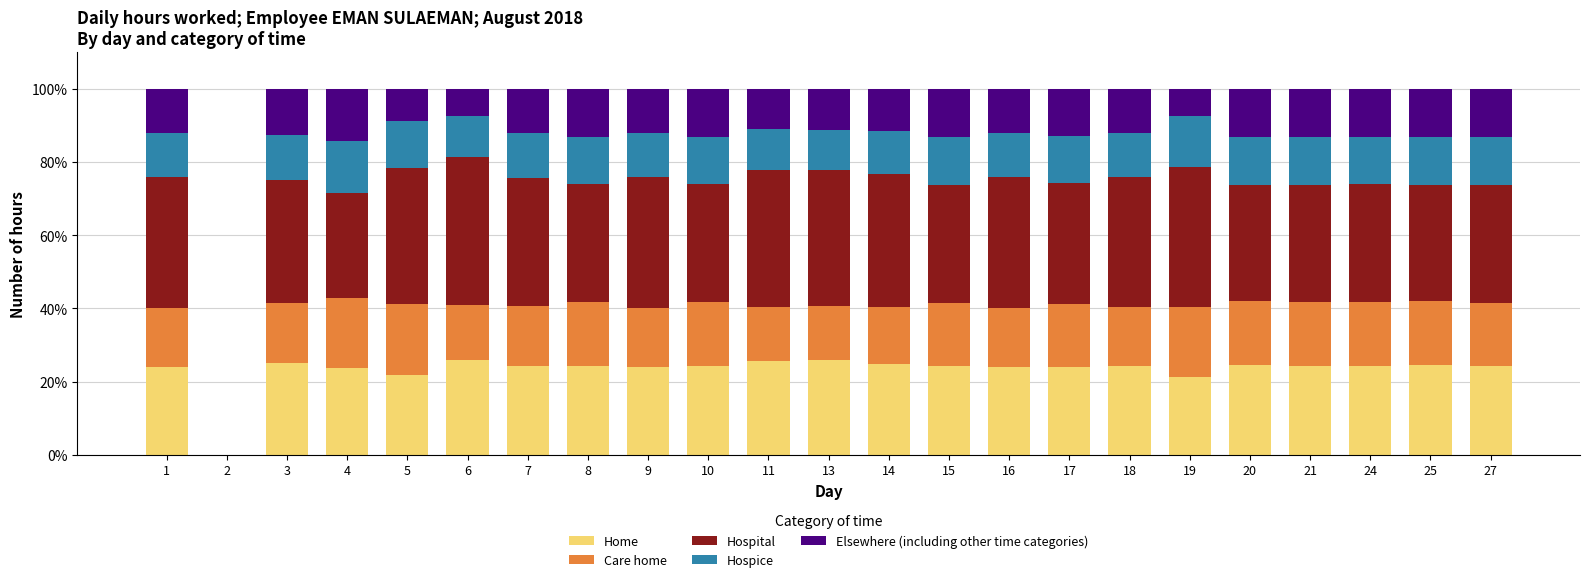

What is the total value across all series at 7?

100.0